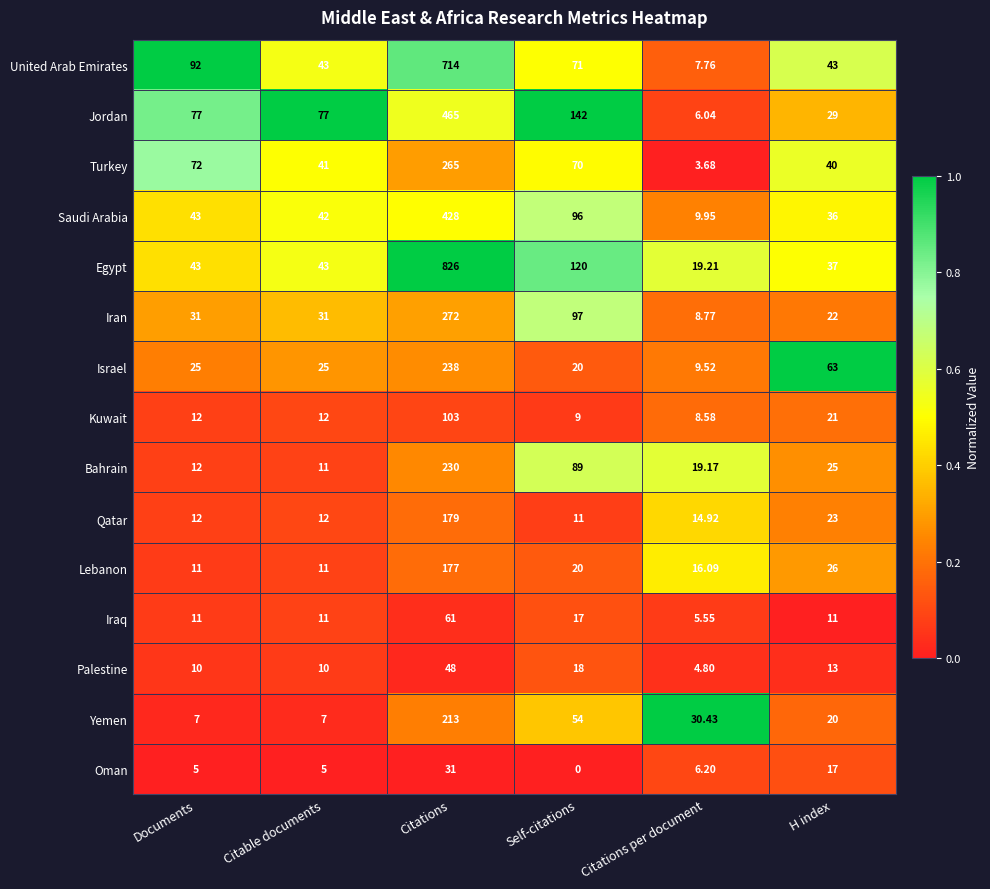

Which category has the lowest value across all series?

Self-citations